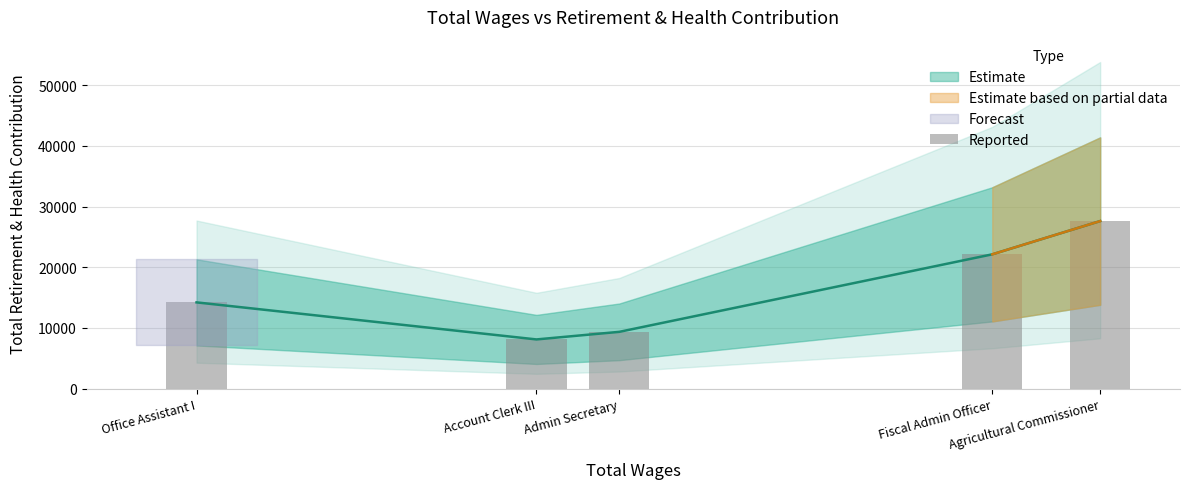

List the labels in order of value, largest first.

Agricultural Commissioner, Fiscal Admin Officer, Office Assistant I, Admin Secretary, Account Clerk III